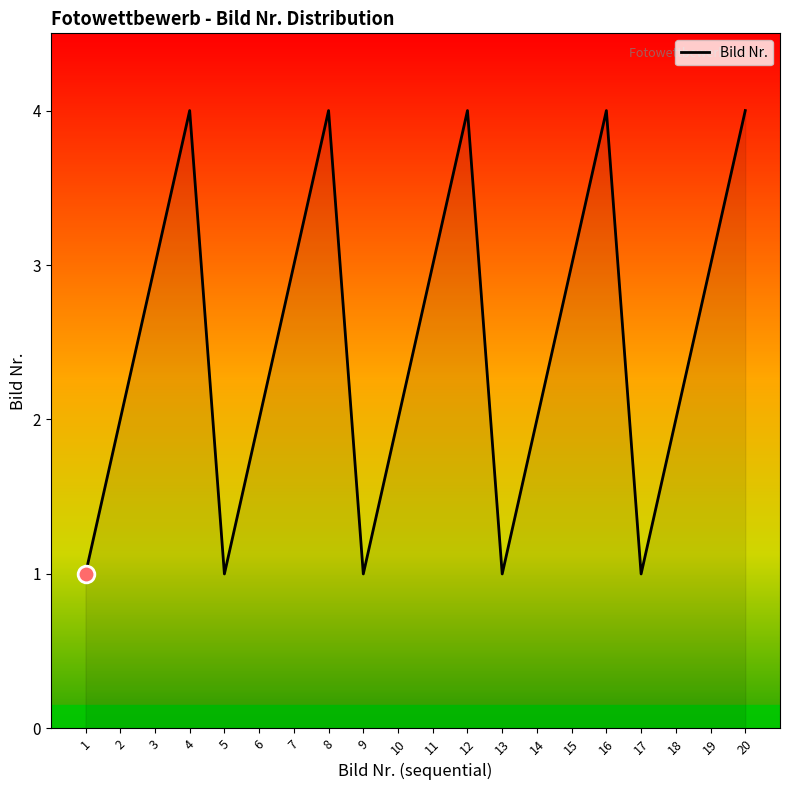

What is the ratio of the value at 15 to the value at 10?

1.5